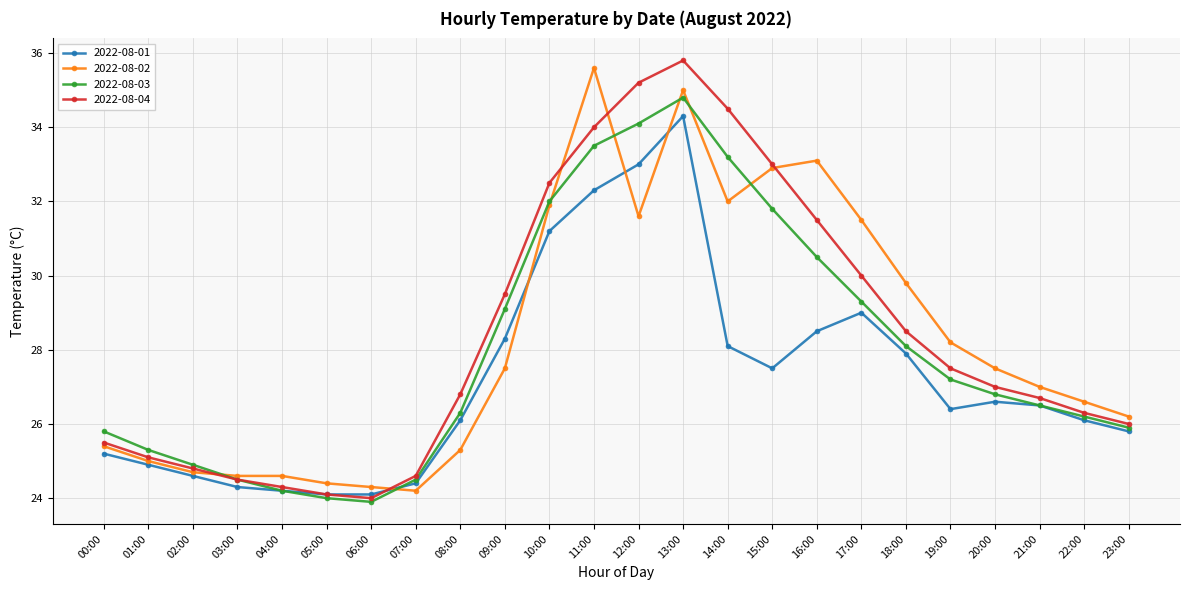

True or false: 2022-08-02 has more than 1 interior local peaks.

True